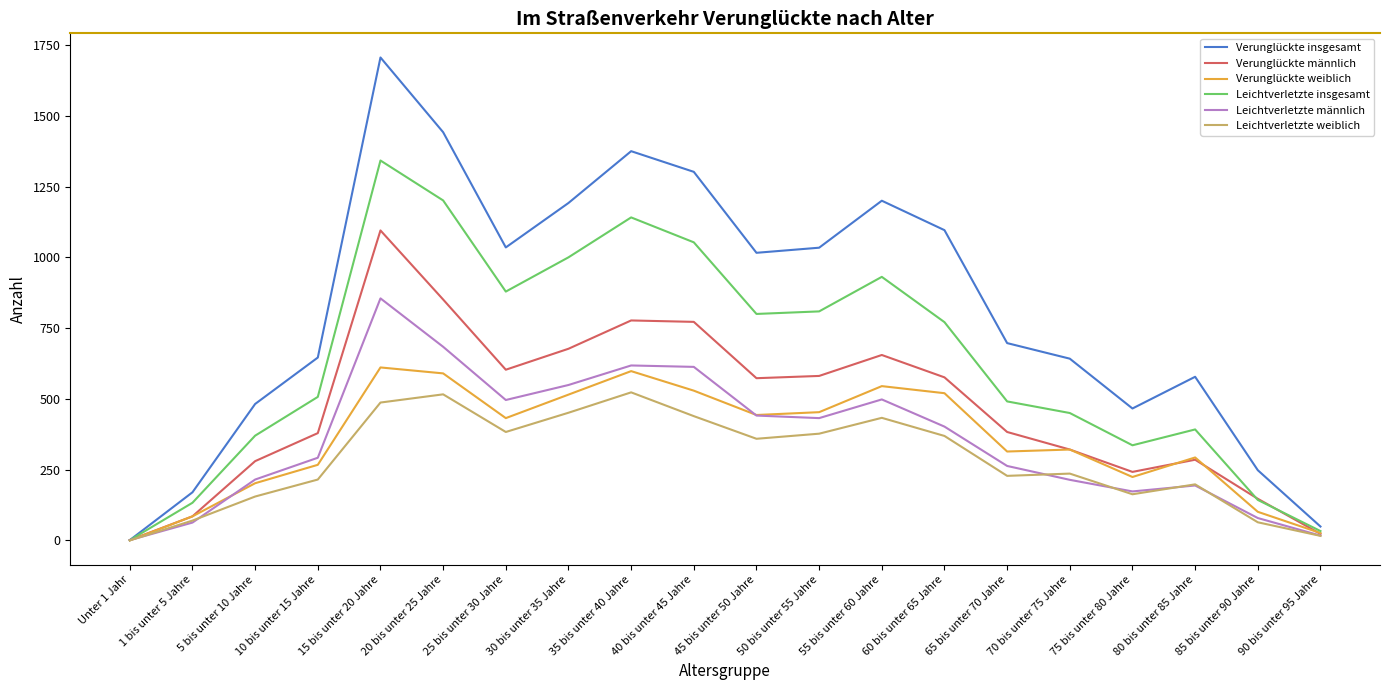

What position from the left is 45 bis unter 50 Jahre?

11